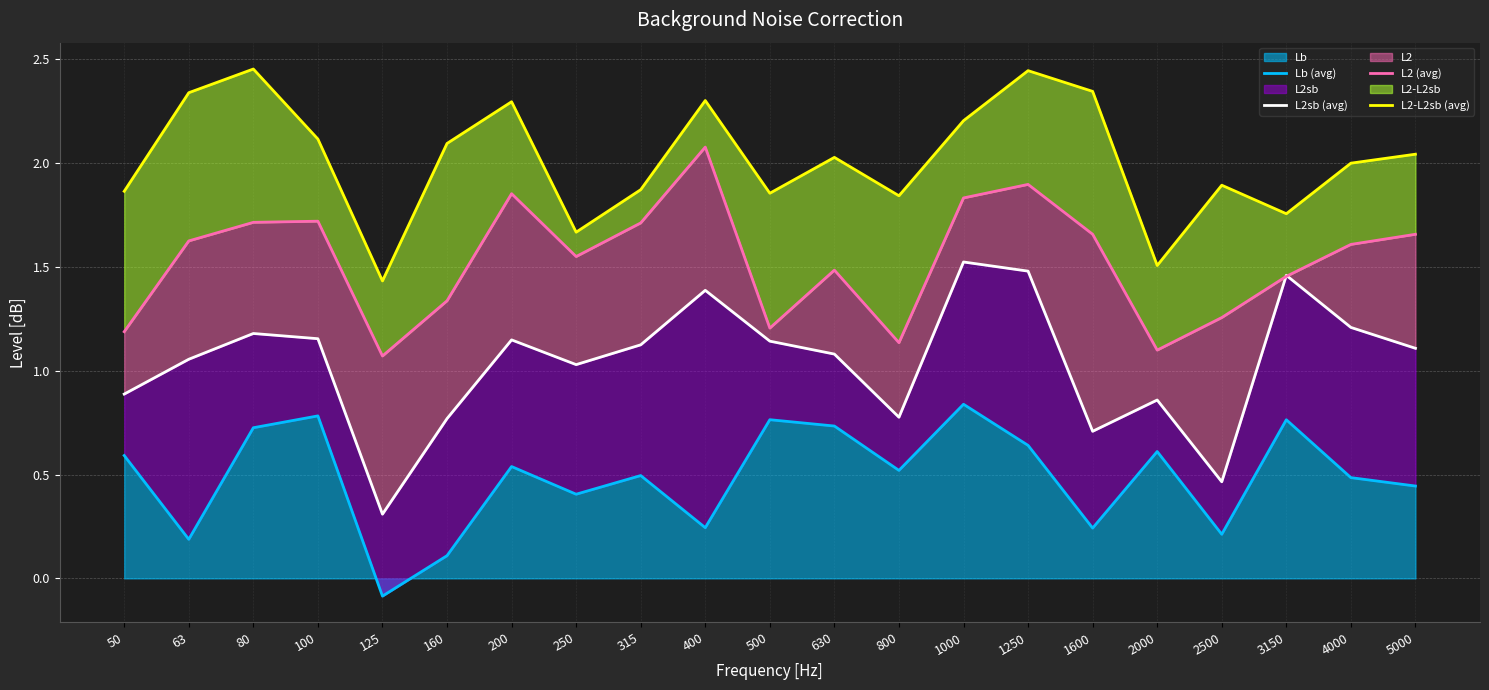

Where is the first local maximum for L2sb (avg)?

80